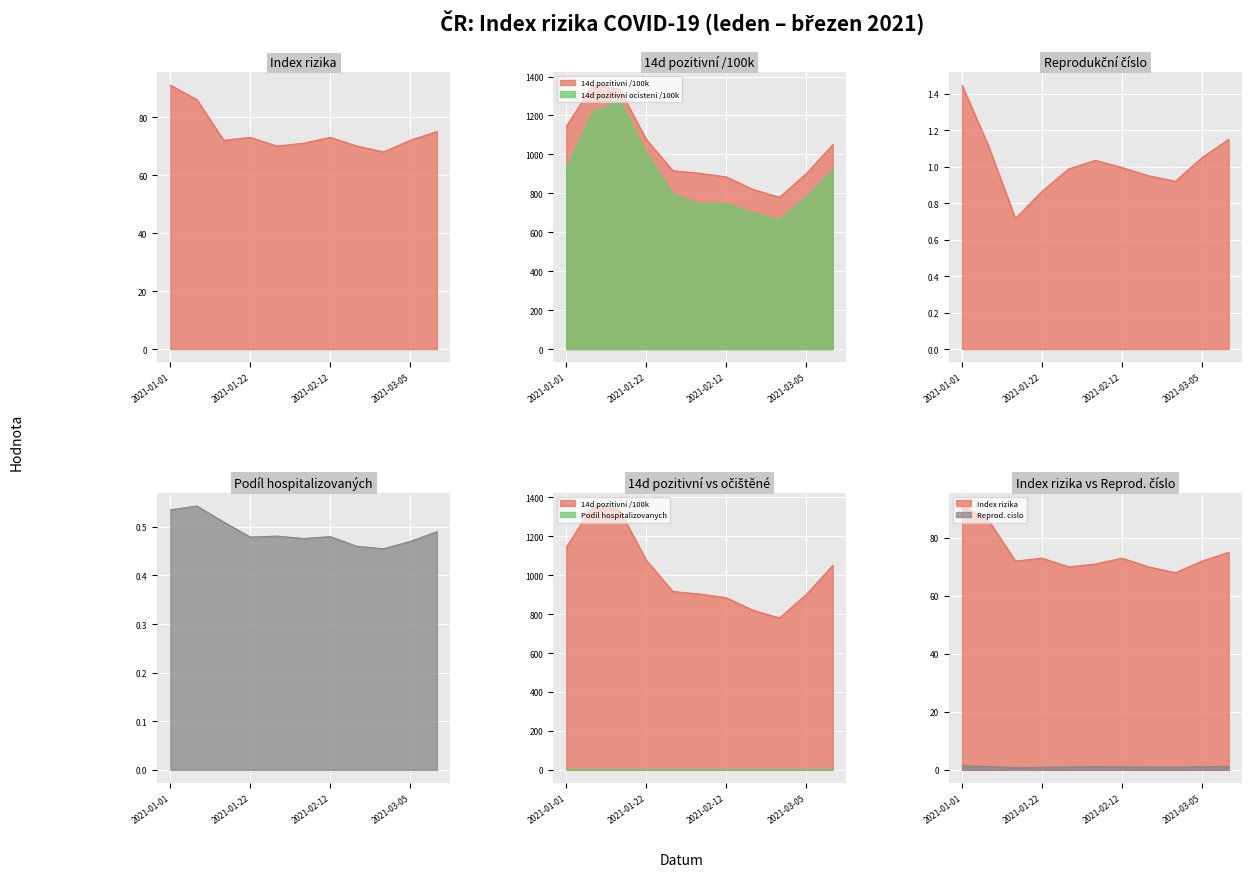

What is the sum of all 14d pozitivni ocisteni /100k values?

9775.2